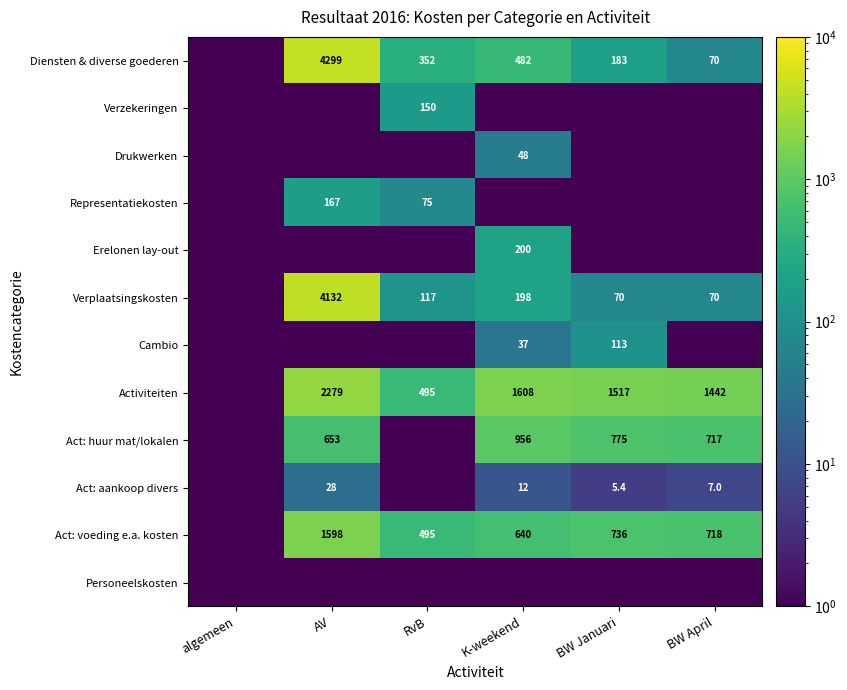

The Activiteiten series shows 2279.0 at AV. True or false?

True